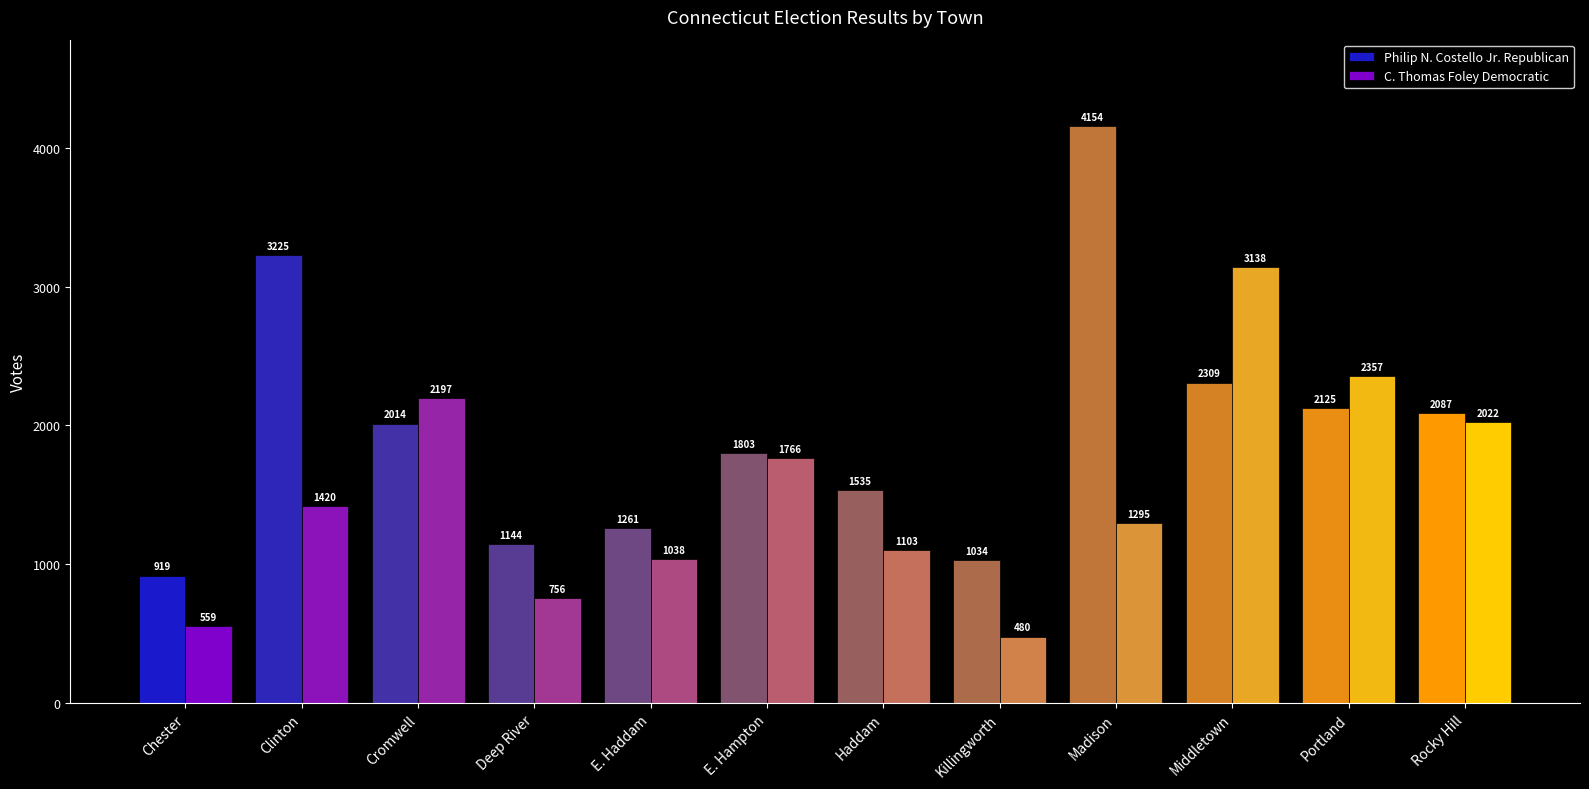

What is the label of the 4th bar from the left?

Deep River